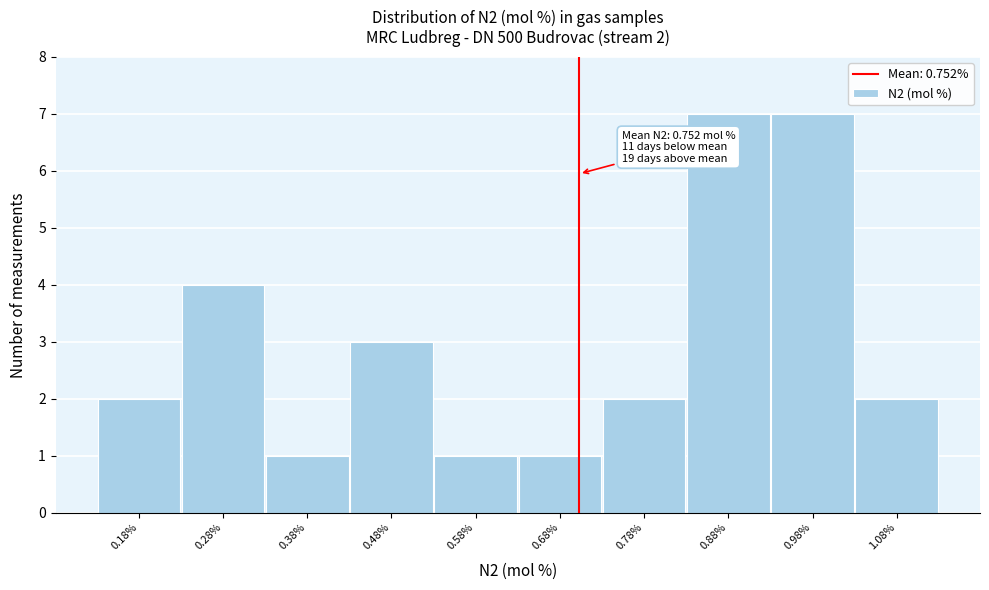

Reading left to right, what are all the values shown in this chart?

2	4	1	3	1	1	2	7	7	2